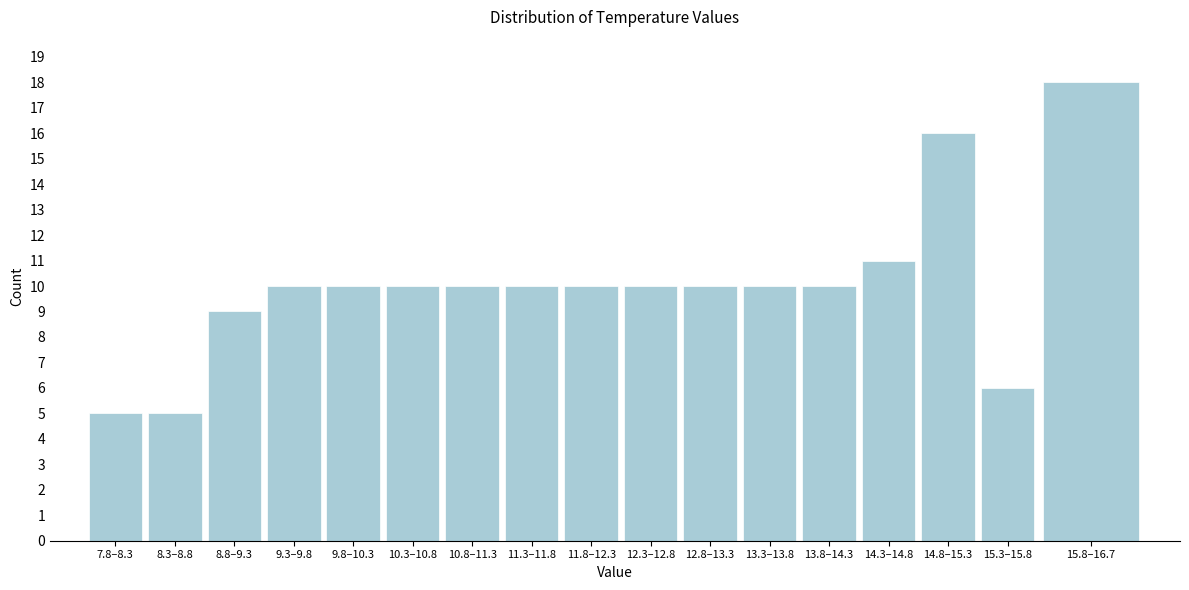

Reading right to left, extract all data points from this chart.

18	6	16	11	10	10	10	10	10	10	10	10	10	10	9	5	5